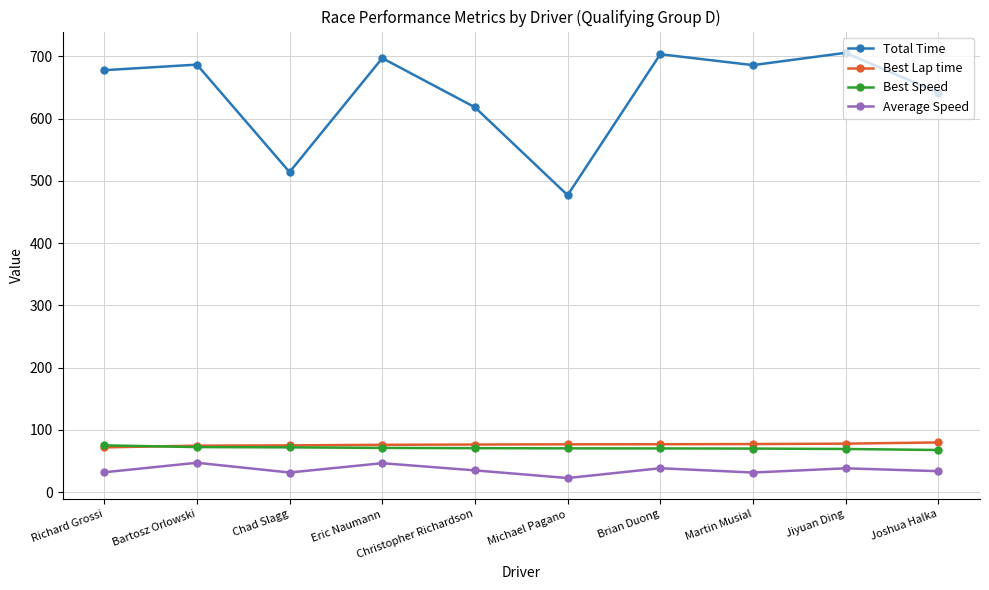

The value of Average Speed at Chad Slagg is 54.8. True or false?

False